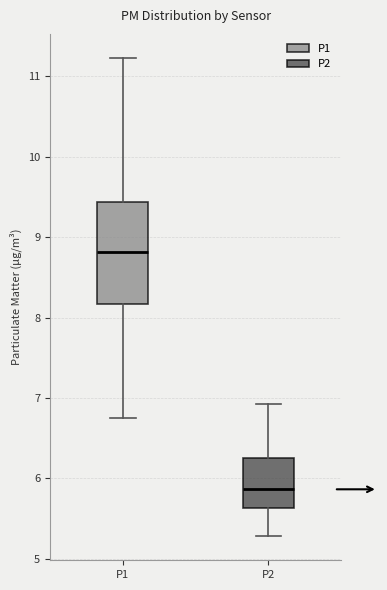

Which box has the highest median line?

P1